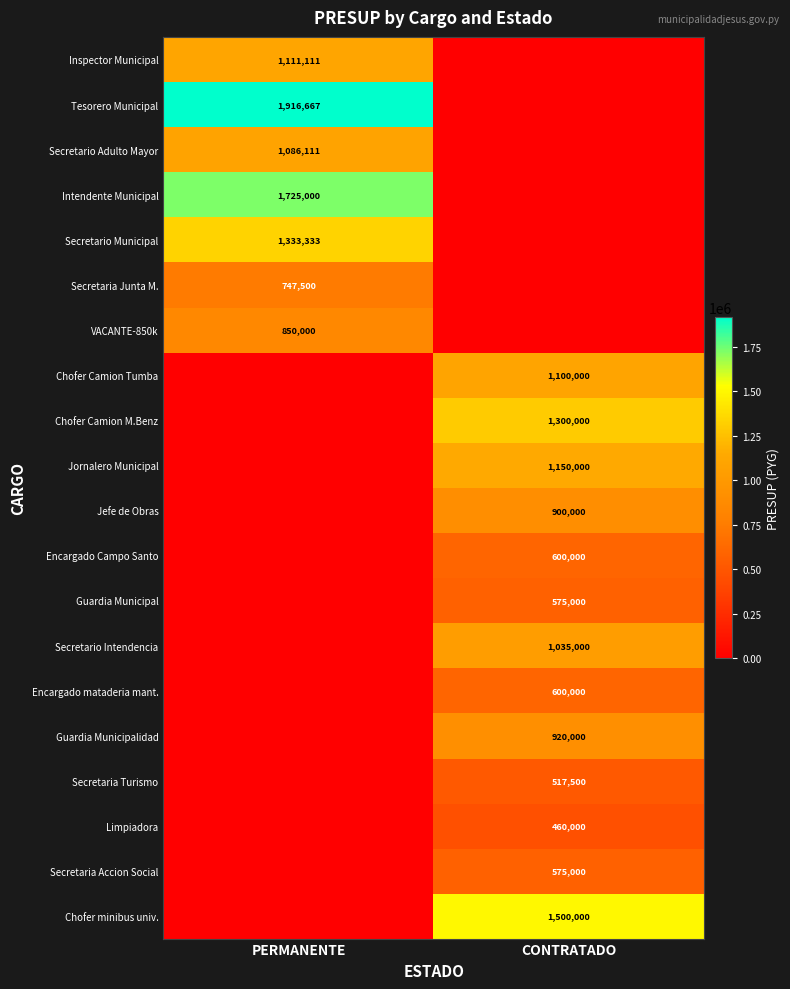

What is the maximum value shown in the chart?

1916667